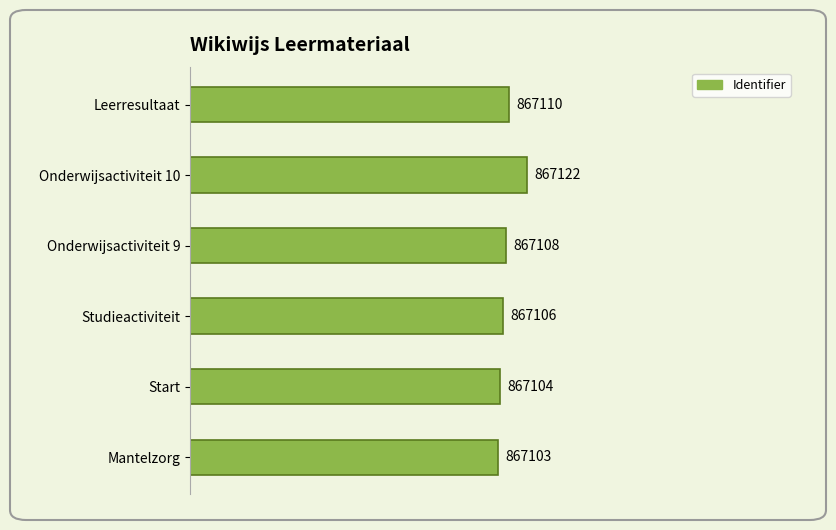

What is the sum of all values?

5202653